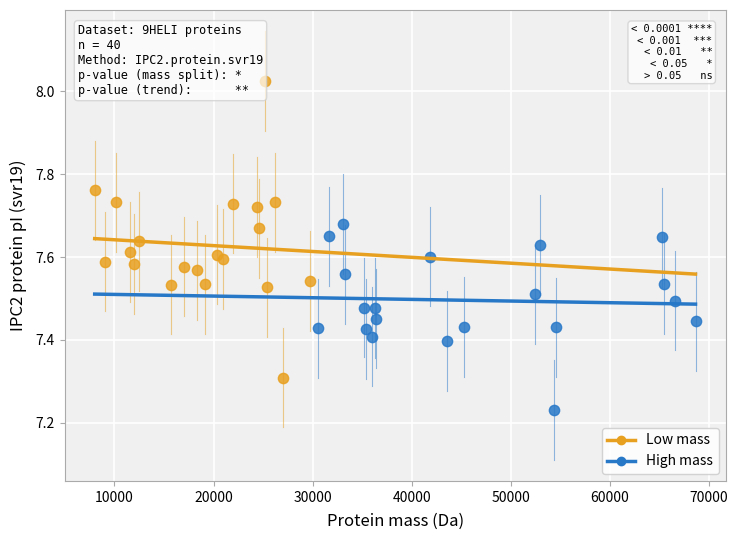

Which series has the widest spread of Y values?

Low mass